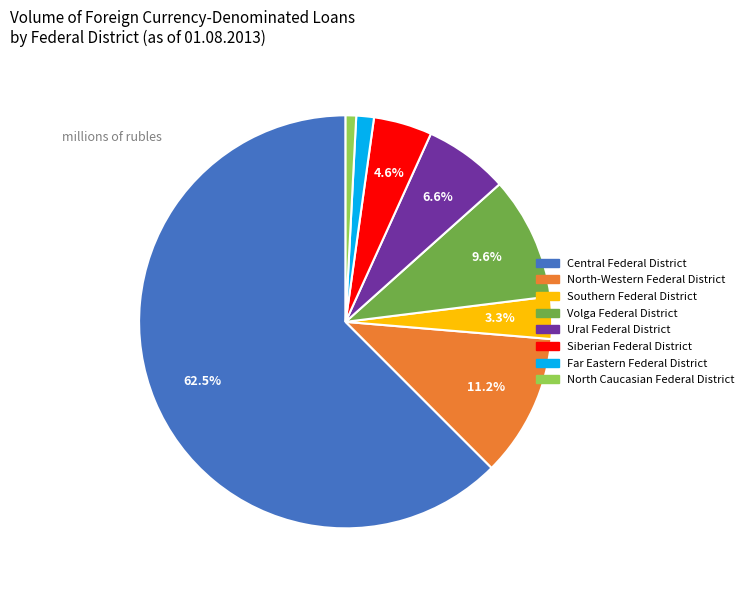

What percentage do North-Western Federal District and Volga Federal District together represent?

20.8%